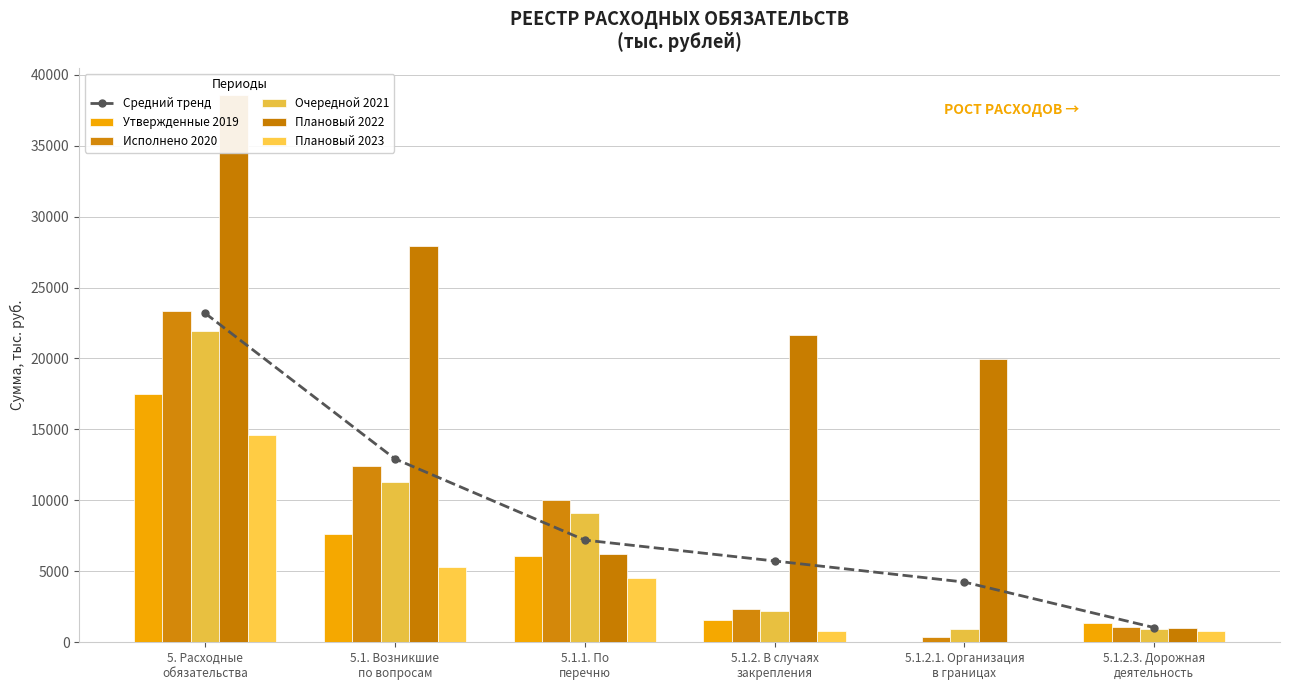

The value of Исполнено 2020 at 5.1. Возникшие
по вопросам is 21456.2. True or false?

False